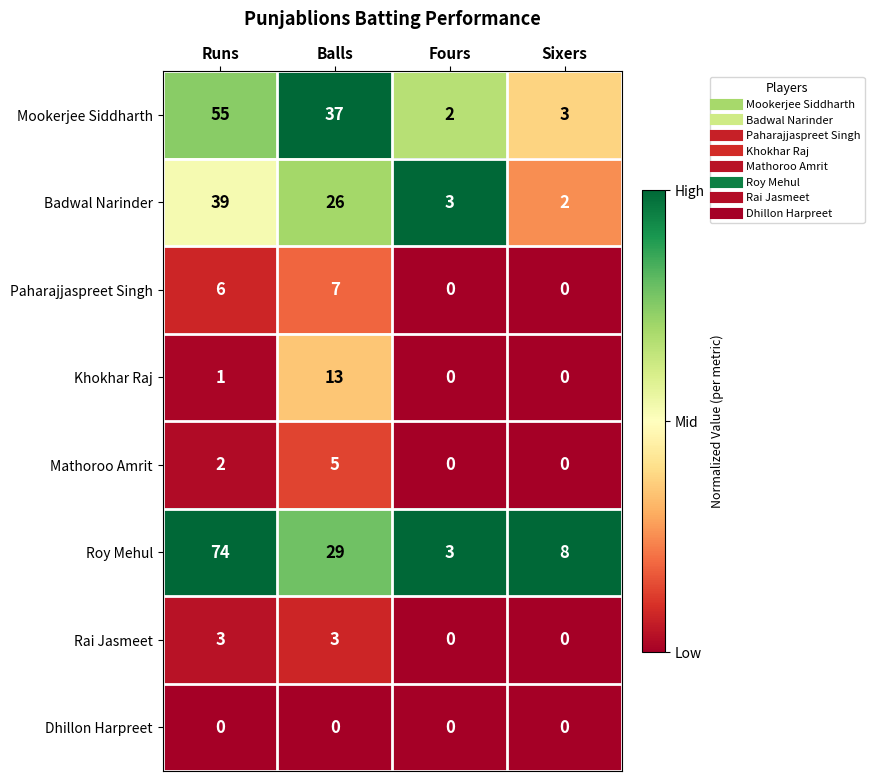

Which series has the largest total across all categories?

Roy Mehul